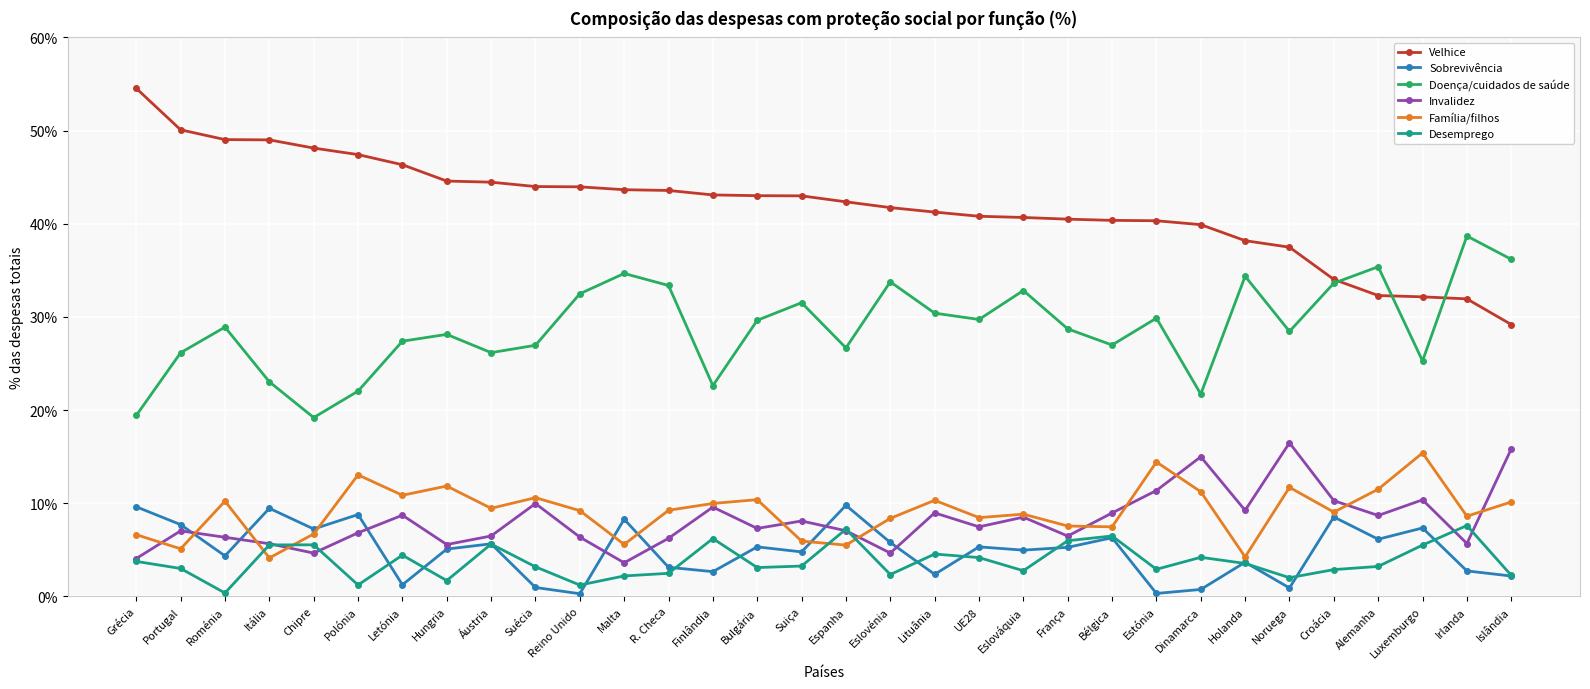

What is the difference between the maximum and minimum values in the Família/filhos series?

11.3